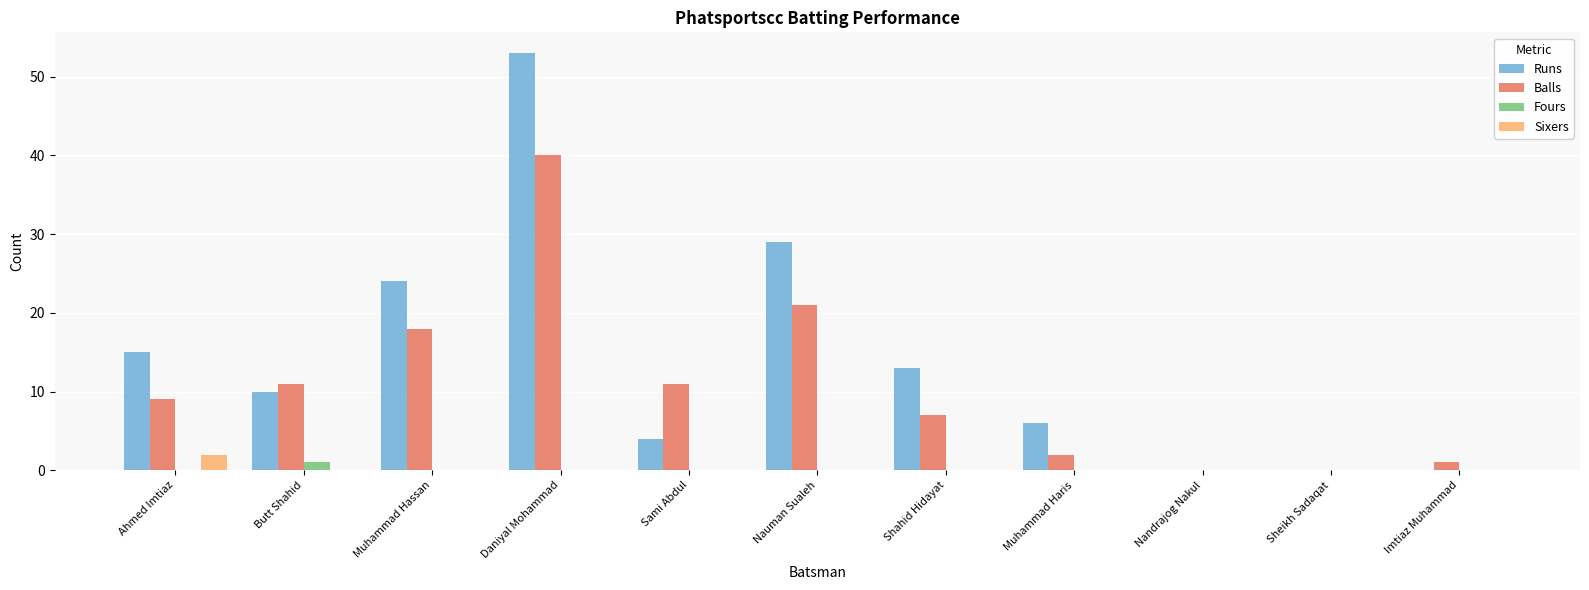

How many groups of bars are there?

11